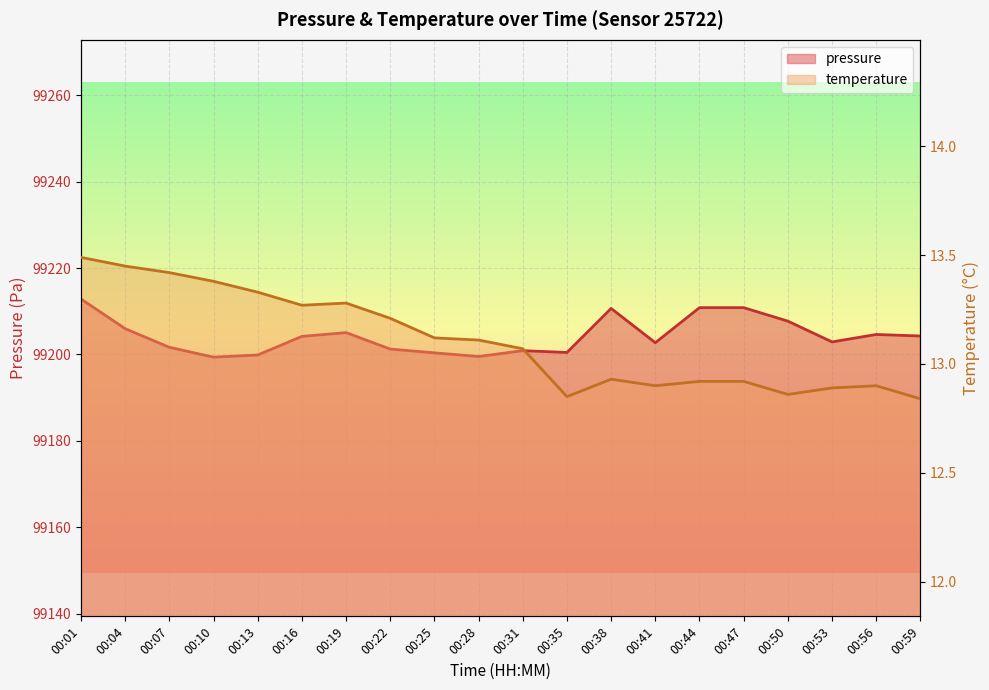

Count the number of data series in this chart.

2